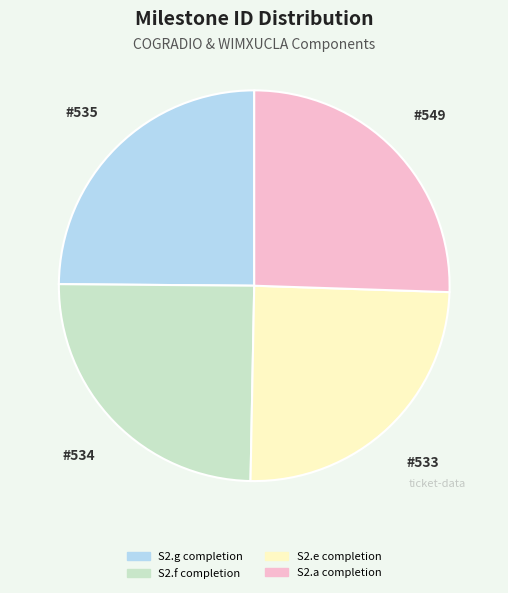

Which slice is the largest?

S2.a completion